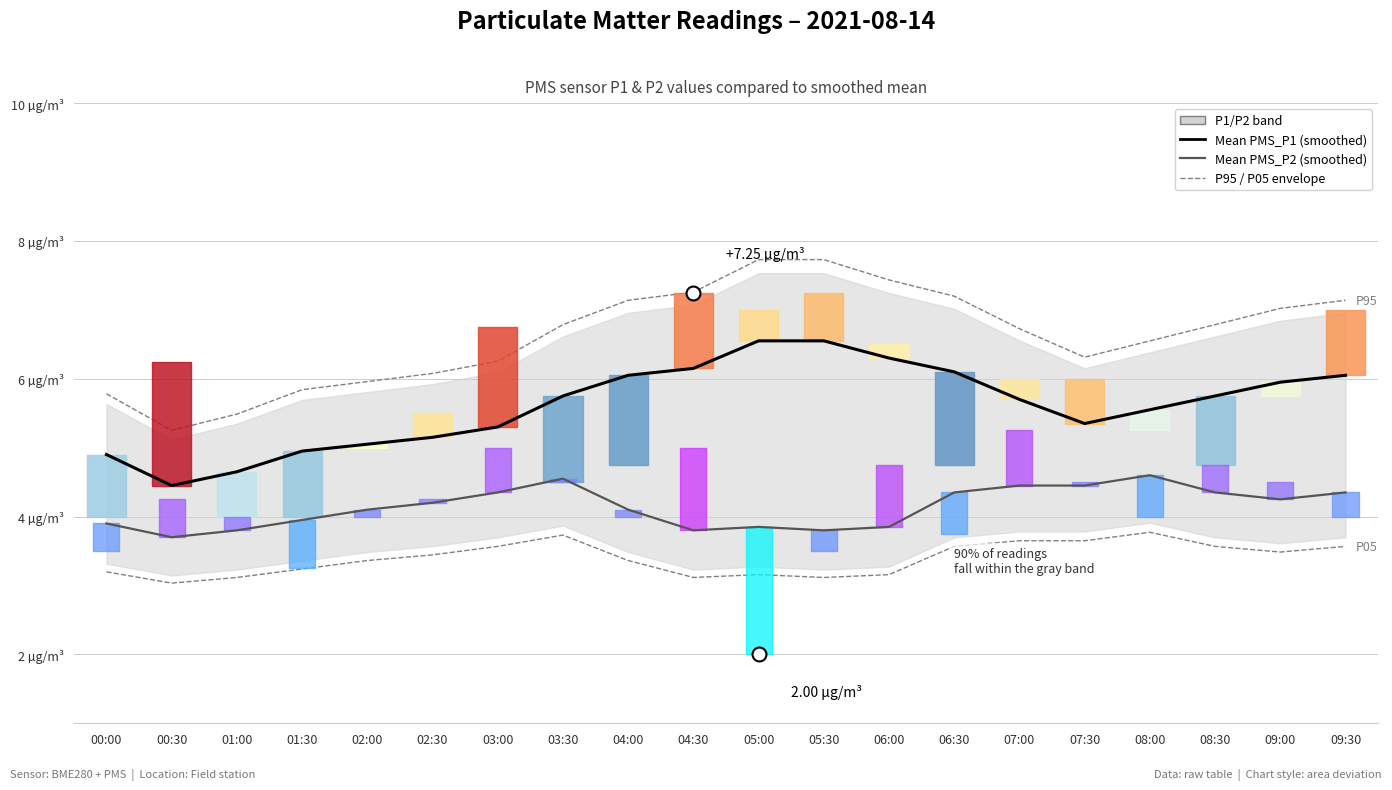

Between 07:00 and 03:30, which is larger?

03:30